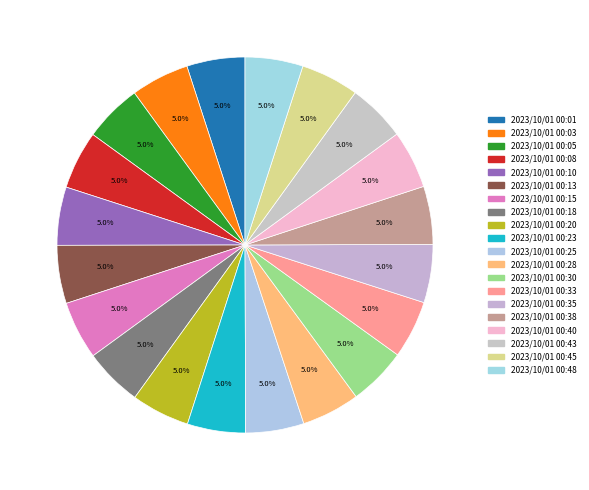

Which slice is the smallest?

2023/10/01 00:33